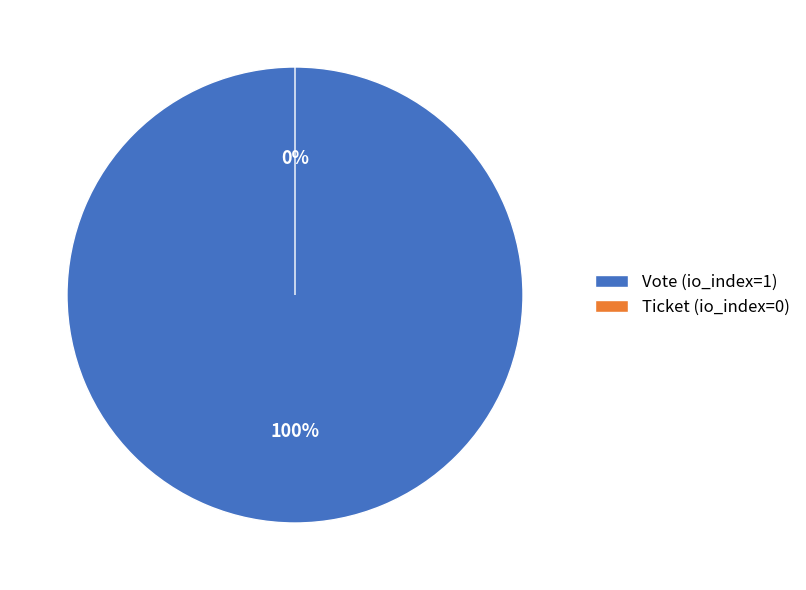

To the nearest percent, what is the average slice percentage?

50%